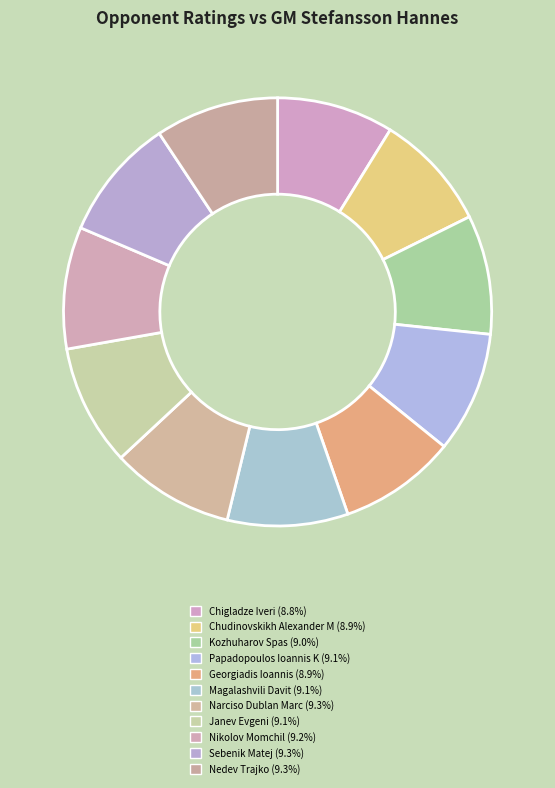

How many slices are in this pie chart?

11